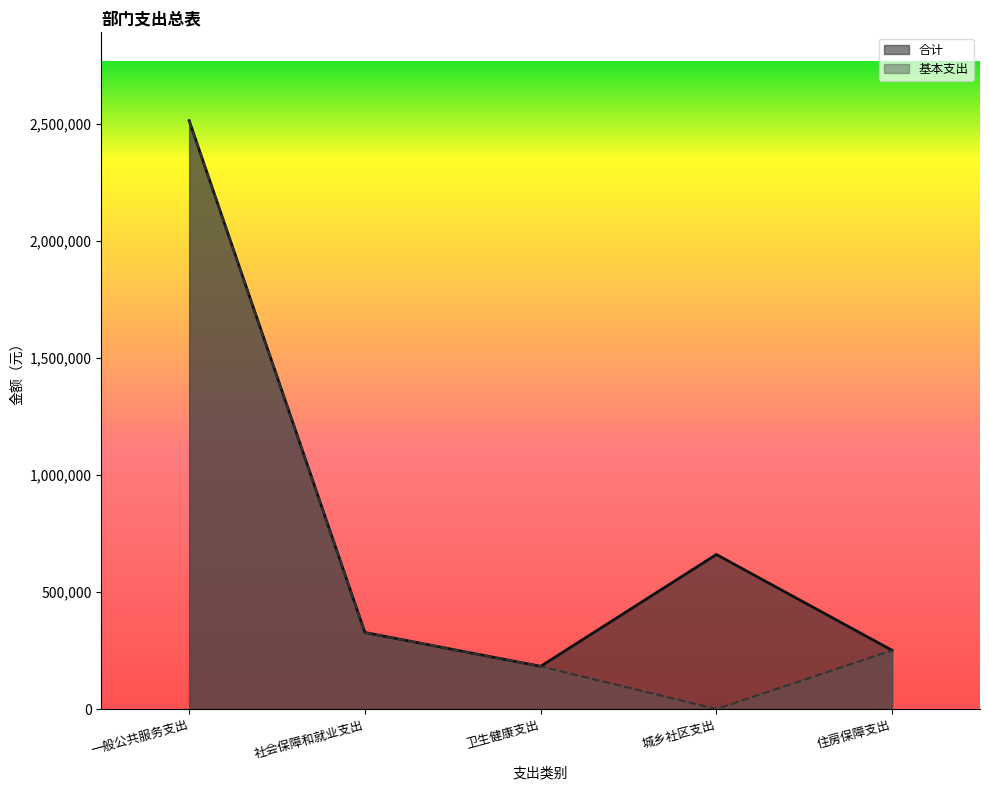

The 基本支出 series shows 99591.7 at 卫生健康支出. True or false?

False